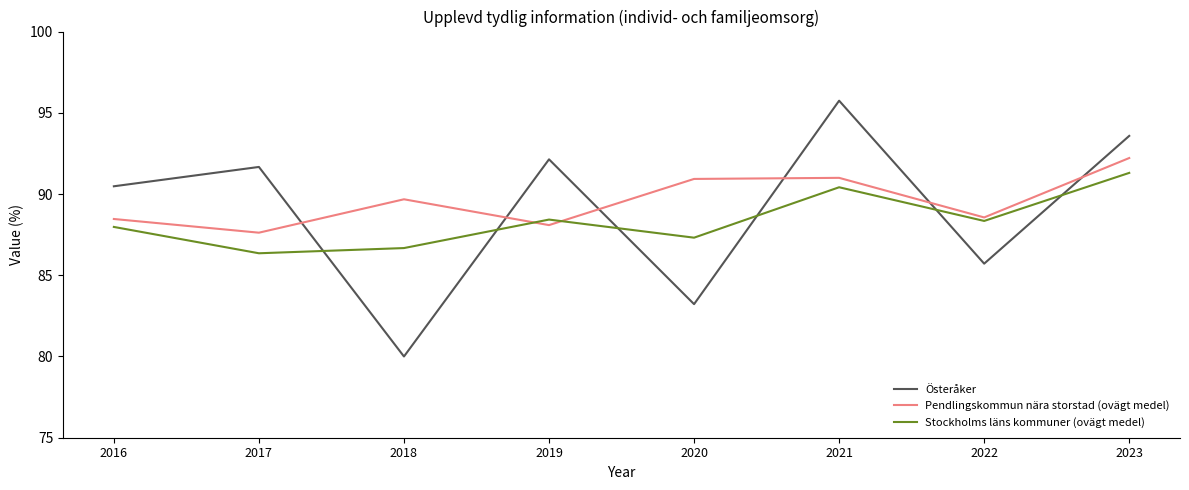

What is the difference between the maximum and minimum values in the Stockholms läns kommuner (ovägt medel) series?

4.9